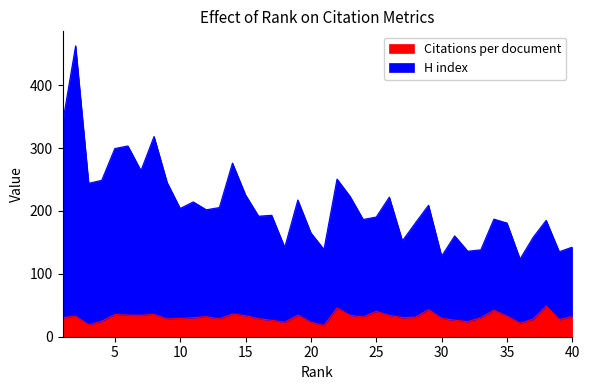

What is the difference between the maximum and minimum values in the Citations per document series?

31.2